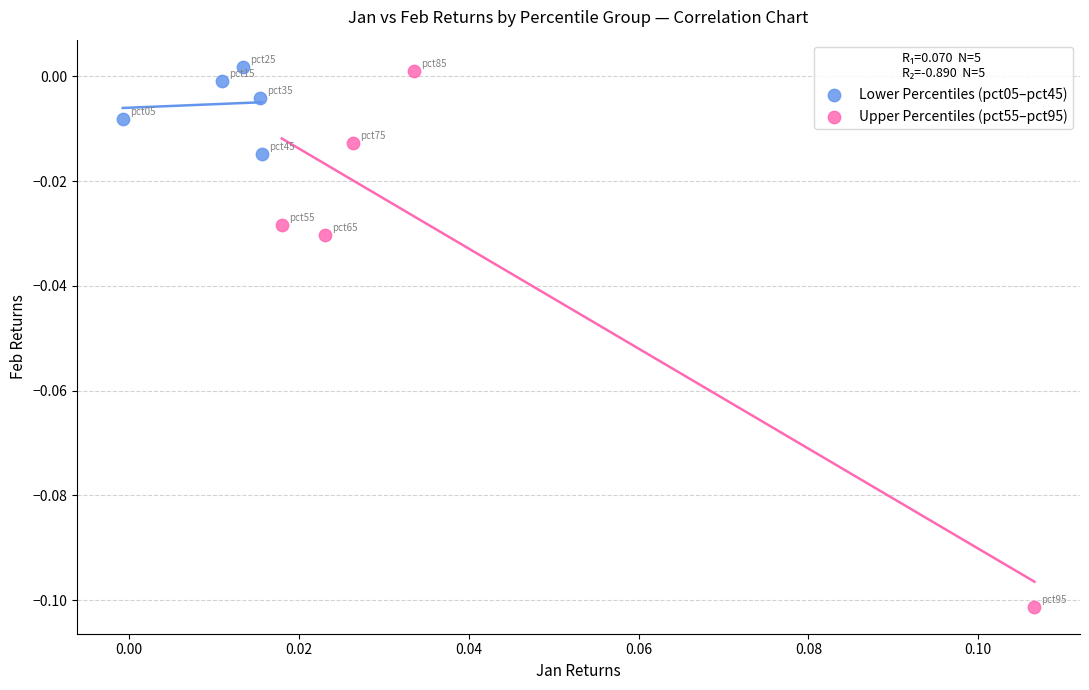

Which series has the largest Y range (max minus min)?

Upper Percentiles (pct55–pct95)